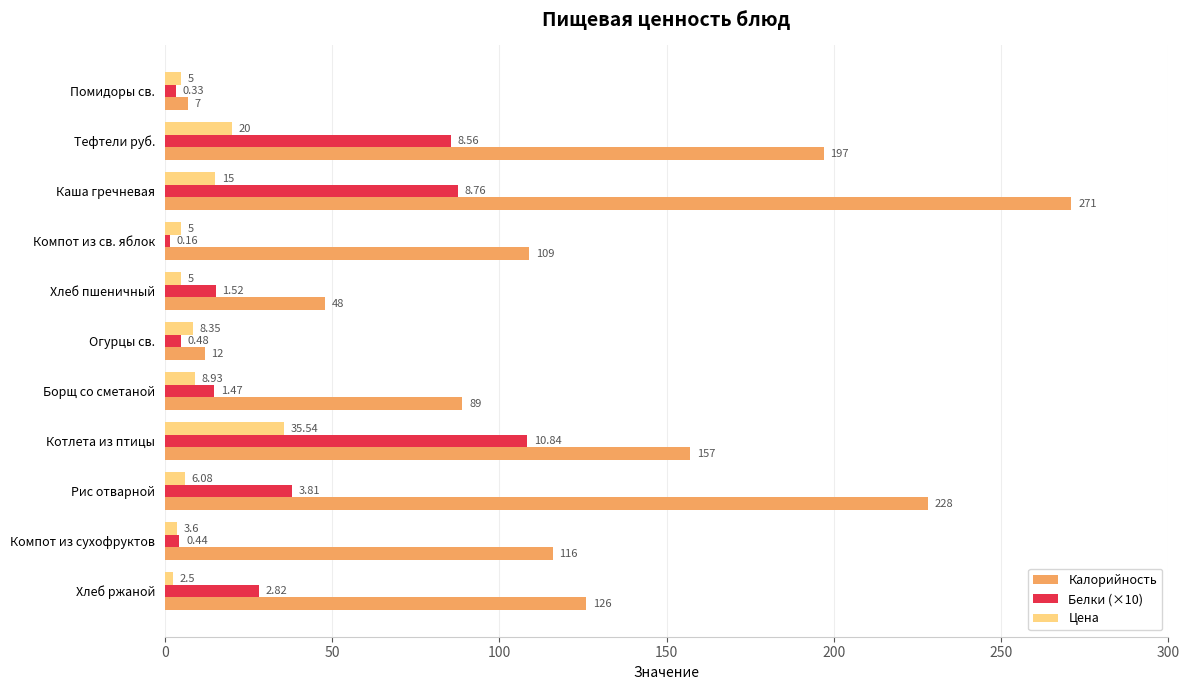

What is the difference between the Белки (×10) values at Каша гречневая and Компот из св. яблок?

86.0